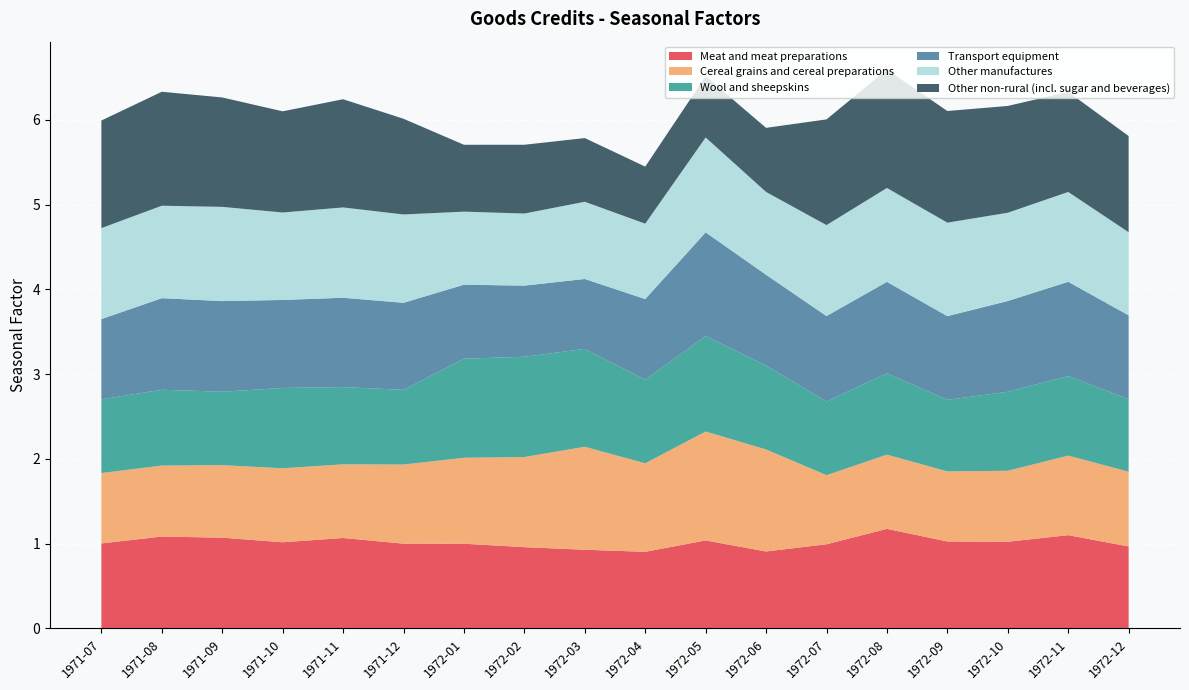

Reading left to right, what are all the values shown in this chart?

Meat and meat preparations: 1971-07=1.0	1971-08=1.1	1971-09=1.1	1971-10=1.0	1971-11=1.1	1971-12=1.0	1972-01=1.0	1972-02=1.0	1972-03=0.9	1972-04=0.9	1972-05=1.0	1972-06=0.9	1972-07=1.0	1972-08=1.2	1972-09=1.0	1972-10=1.0	1972-11=1.1	1972-12=1.0
Cereal grains and cereal preparations: 1971-07=0.8	1971-08=0.8	1971-09=0.9	1971-10=0.9	1971-11=0.9	1971-12=0.9	1972-01=1.0	1972-02=1.1	1972-03=1.2	1972-04=1.0	1972-05=1.3	1972-06=1.2	1972-07=0.8	1972-08=0.9	1972-09=0.8	1972-10=0.8	1972-11=0.9	1972-12=0.9
Wool and sheepskins: 1971-07=0.9	1971-08=0.9	1971-09=0.9	1971-10=0.9	1971-11=0.9	1971-12=0.9	1972-01=1.2	1972-02=1.2	1972-03=1.2	1972-04=1.0	1972-05=1.1	1972-06=1.0	1972-07=0.9	1972-08=1.0	1972-09=0.8	1972-10=0.9	1972-11=0.9	1972-12=0.9
Transport equipment: 1971-07=0.9	1971-08=1.1	1971-09=1.1	1971-10=1.0	1971-11=1.1	1971-12=1.0	1972-01=0.9	1972-02=0.8	1972-03=0.8	1972-04=1.0	1972-05=1.2	1972-06=1.1	1972-07=1.0	1972-08=1.1	1972-09=1.0	1972-10=1.1	1972-11=1.1	1972-12=1.0
Other manufactures: 1971-07=1.1	1971-08=1.1	1971-09=1.1	1971-10=1.0	1971-11=1.1	1971-12=1.0	1972-01=0.9	1972-02=0.9	1972-03=0.9	1972-04=0.9	1972-05=1.1	1972-06=1.0	1972-07=1.1	1972-08=1.1	1972-09=1.1	1972-10=1.0	1972-11=1.1	1972-12=1.0
Other non-rural (incl. sugar and beverages): 1971-07=1.3	1971-08=1.3	1971-09=1.3	1971-10=1.2	1971-11=1.3	1971-12=1.1	1972-01=0.8	1972-02=0.8	1972-03=0.8	1972-04=0.7	1972-05=0.7	1972-06=0.8	1972-07=1.2	1972-08=1.4	1972-09=1.3	1972-10=1.3	1972-11=1.2	1972-12=1.1